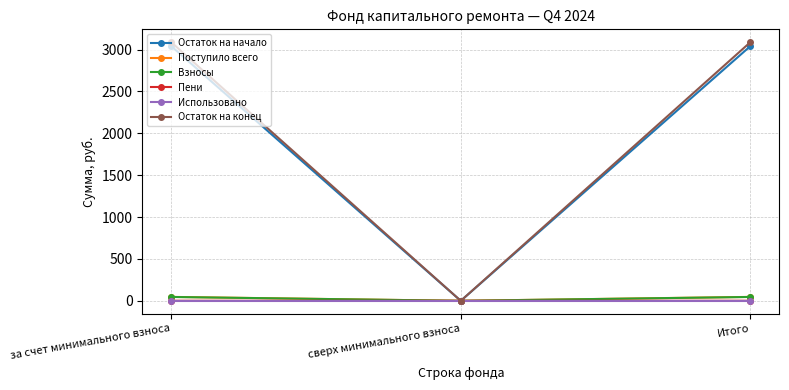

Which series has the widest spread of values?

Остаток на конец